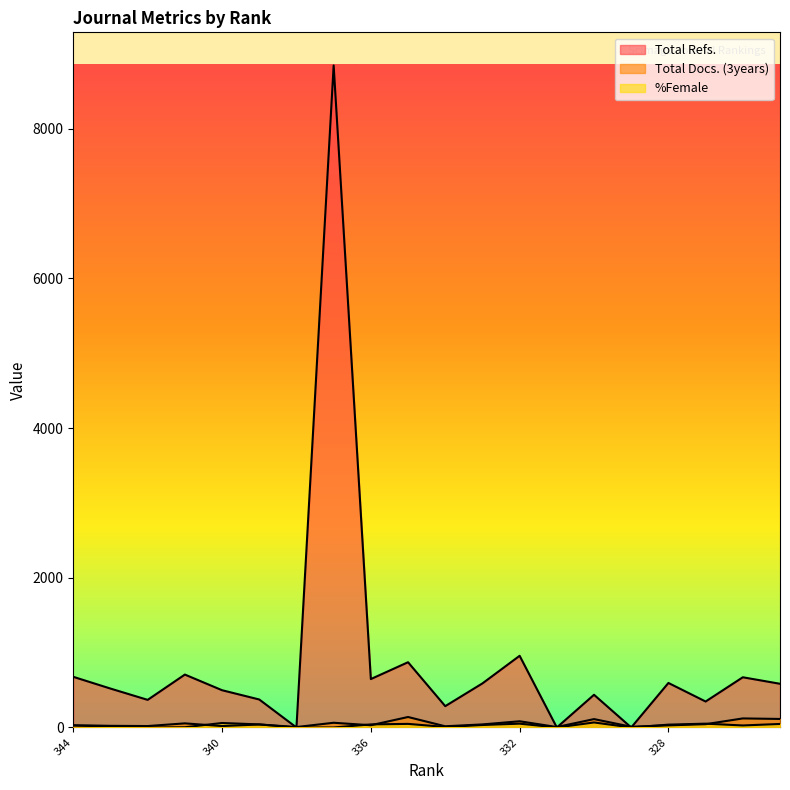

What is the sum of all Total Docs. (3years) values?

1000